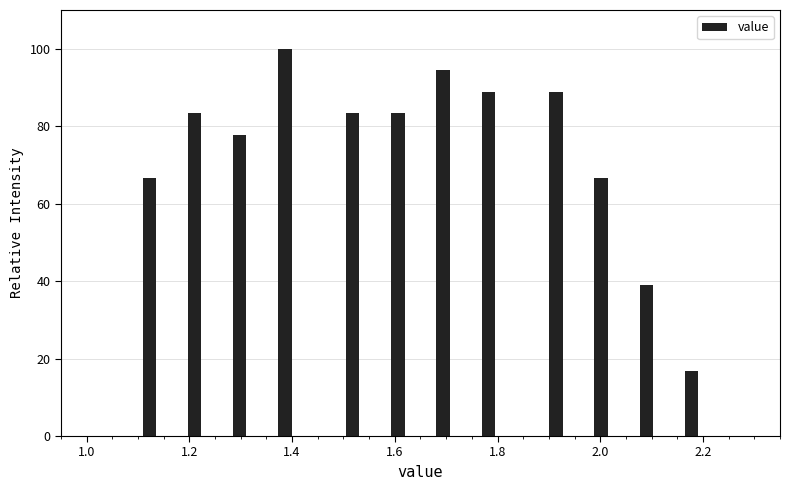

Around what value on the x-axis is the tallest bar? Give the approximate position of its centre, as read against the axis.

1.38